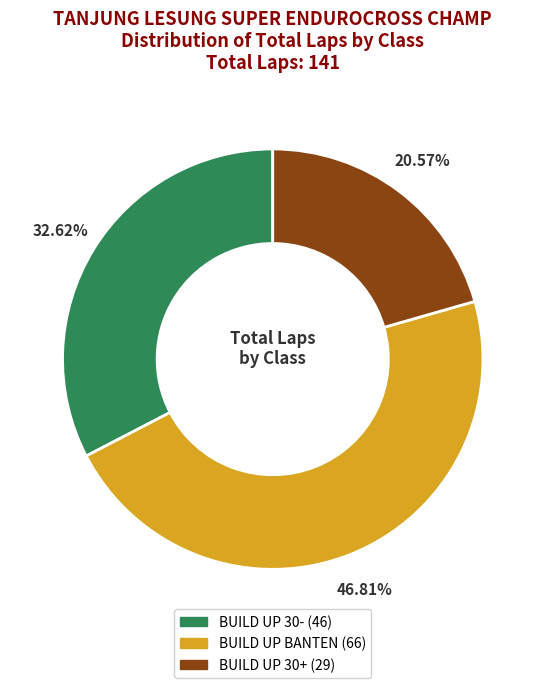

Is there a majority slice in this chart?

No